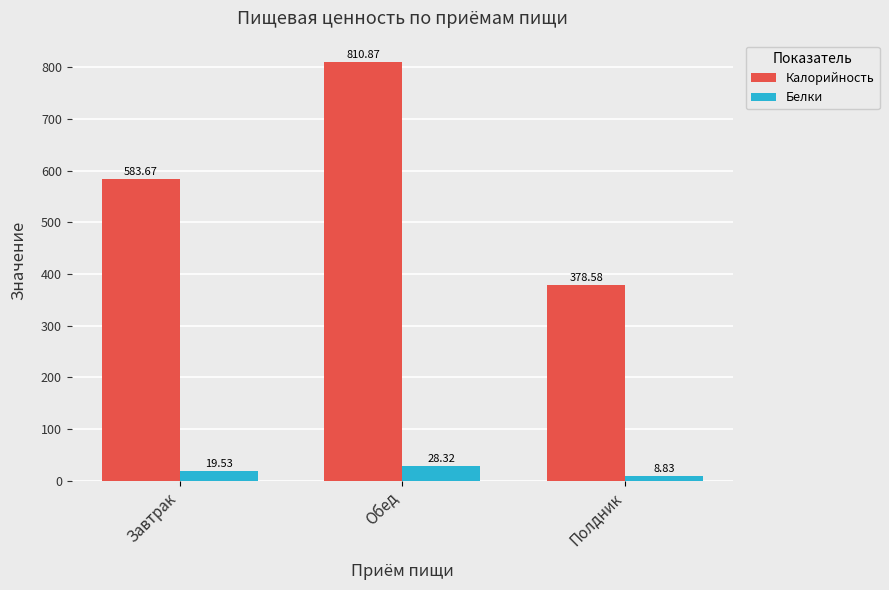

True or false: Белки has a value of 8.8 at Полдник.

True